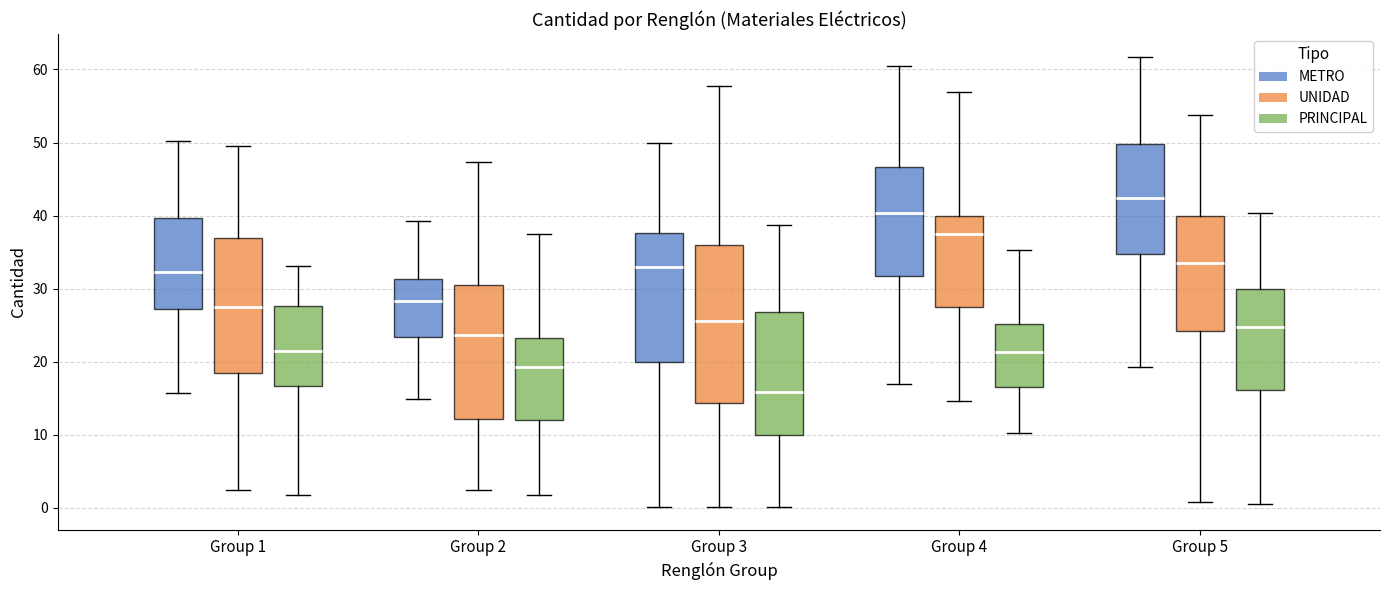

Reading left to right, read every box against the y-axis: the position of its median line, the range the box covers, and the ends of its whiskers. The values are not printed on the chart, so give them approximately, as read against the axis.

Group 1 (METRO): median 32, box 27 to 40, whiskers 16 to 50
Group 1 (UNIDAD): median 28, box 18 to 37, whiskers 2 to 50
Group 1 (PRINCIPAL): median 21, box 17 to 28, whiskers 2 to 33
Group 2 (METRO): median 28, box 23 to 31, whiskers 15 to 39
Group 2 (UNIDAD): median 24, box 12 to 31, whiskers 2 to 47
Group 2 (PRINCIPAL): median 19, box 12 to 23, whiskers 2 to 37
Group 3 (METRO): median 33, box 20 to 38, whiskers 0 to 50
Group 3 (UNIDAD): median 26, box 14 to 36, whiskers 0 to 58
Group 3 (PRINCIPAL): median 16, box 10 to 27, whiskers 0 to 39
Group 4 (METRO): median 40, box 32 to 47, whiskers 17 to 60
Group 4 (UNIDAD): median 38, box 27 to 40, whiskers 15 to 57
Group 4 (PRINCIPAL): median 21, box 17 to 25, whiskers 10 to 35
Group 5 (METRO): median 42, box 35 to 50, whiskers 19 to 62
Group 5 (UNIDAD): median 34, box 24 to 40, whiskers 1 to 54
Group 5 (PRINCIPAL): median 25, box 16 to 30, whiskers 1 to 40